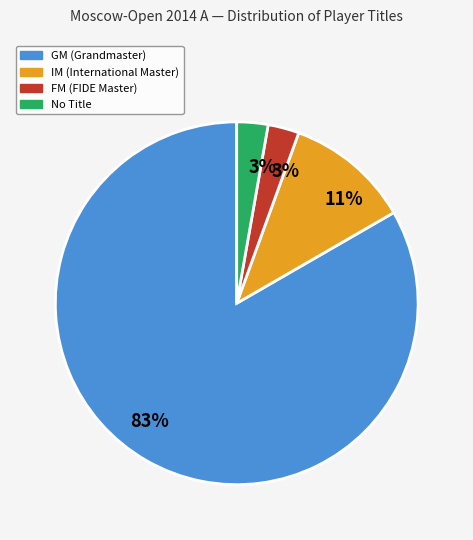

To the nearest percent, what is the average slice percentage?

25%